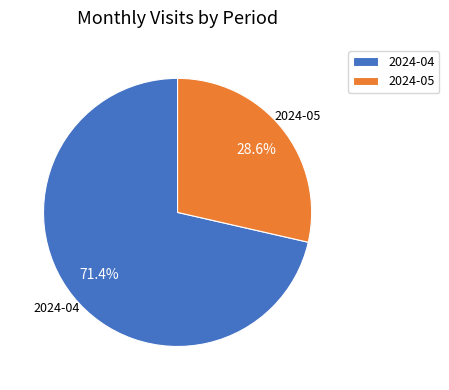

Count the number of slices in the pie.

2